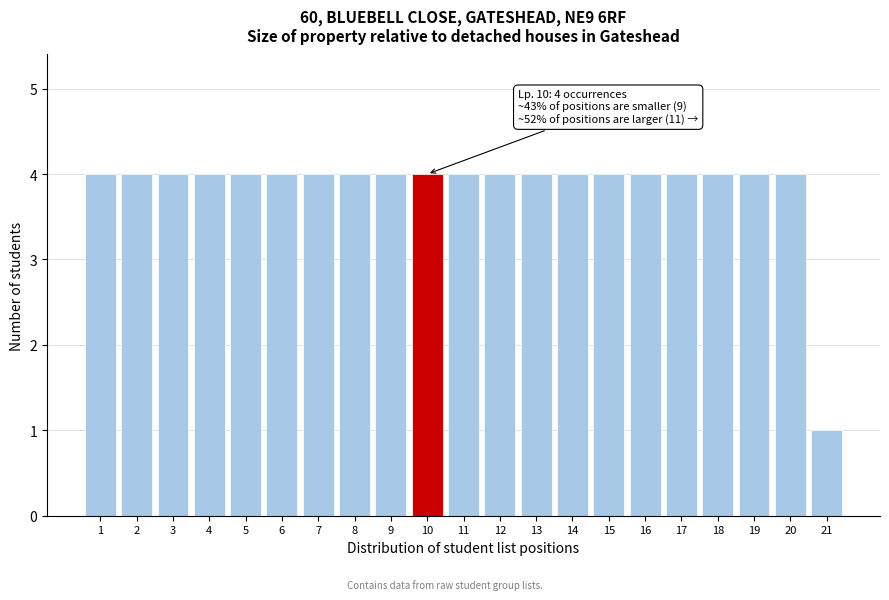

Reading left to right, extract all data points from this chart.

1=4	2=4	3=4	4=4	5=4	6=4	7=4	8=4	9=4	10=4	11=4	12=4	13=4	14=4	15=4	16=4	17=4	18=4	19=4	20=4	21=1